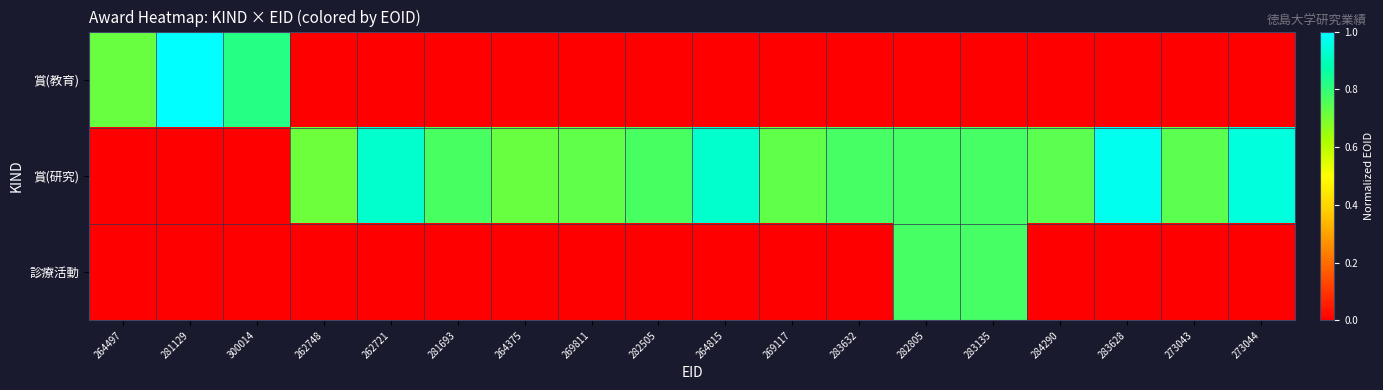

At which category does the chart reach its peak across all series?

281129